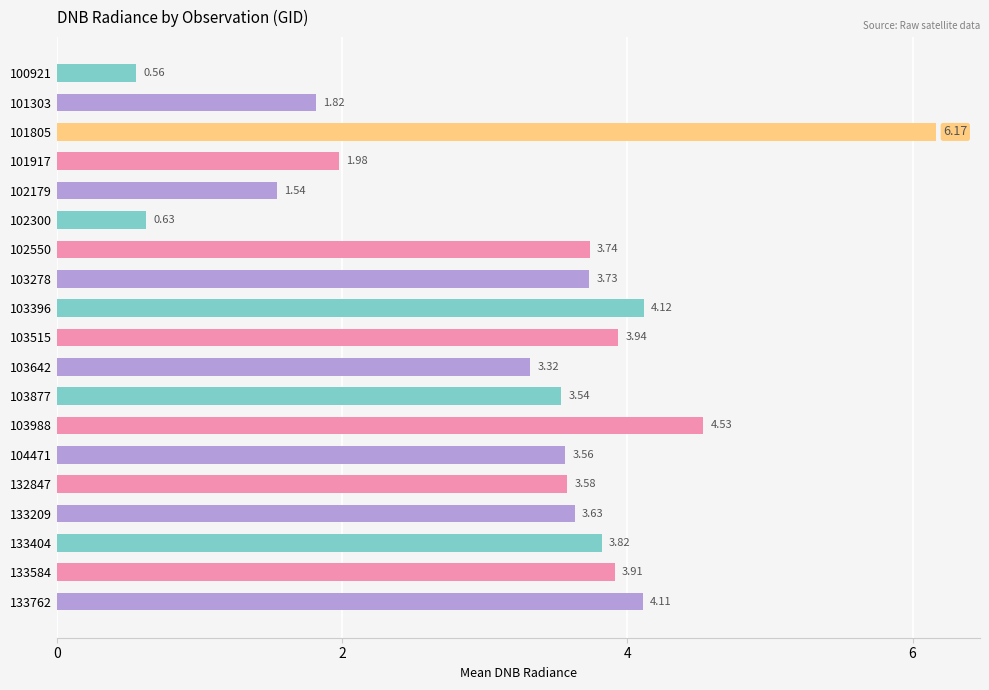

List the labels in order of value, largest first.

101805, 103988, 103396, 133762, 103515, 133584, 133404, 102550, 103278, 133209, 132847, 104471, 103877, 103642, 101917, 101303, 102179, 102300, 100921